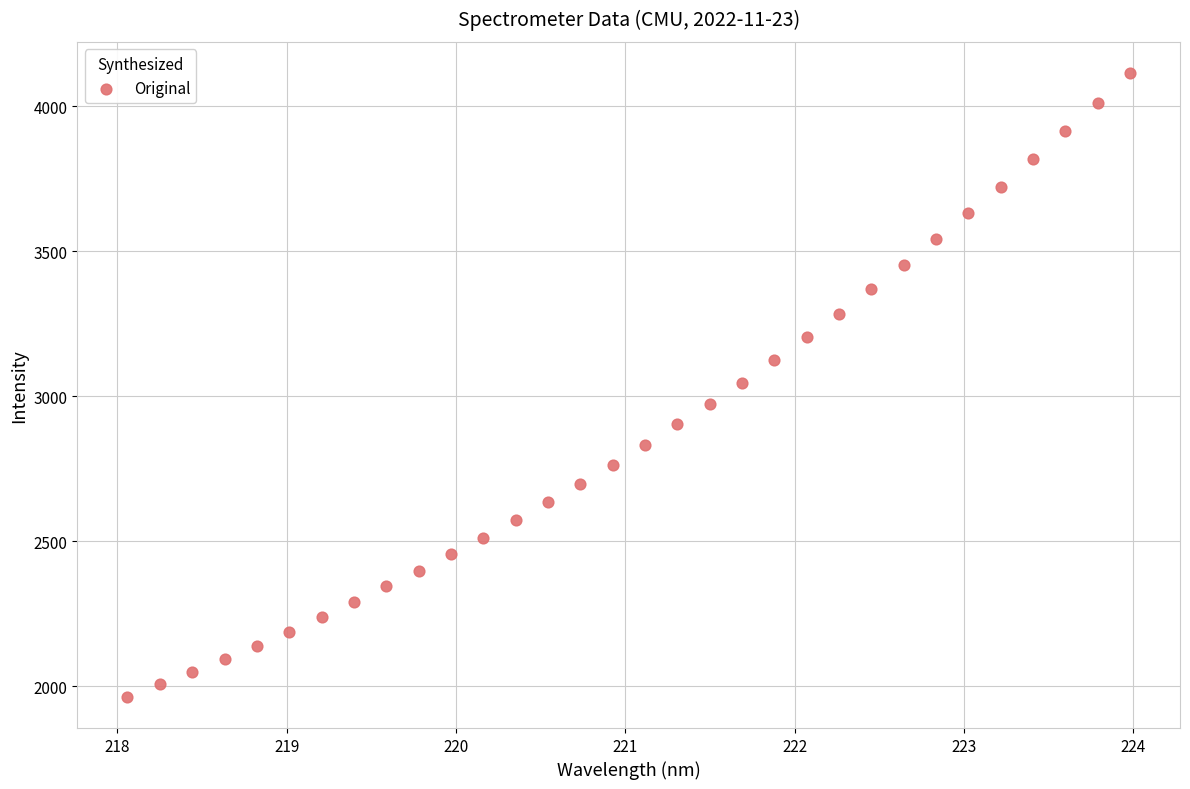

What is the range of Y values (max minus min)?

2150.7